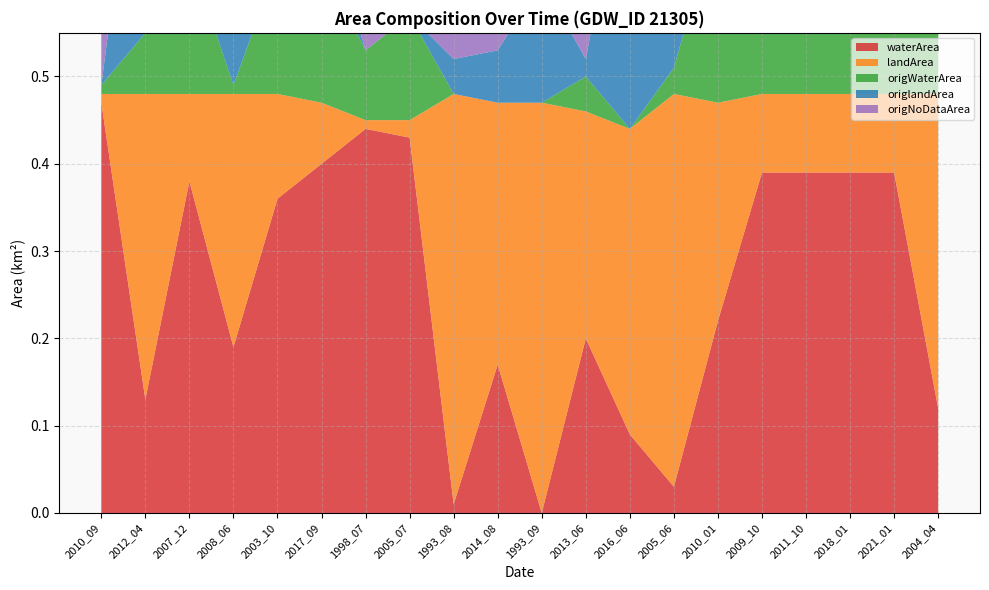

Reading left to right, extract all data points from this chart.

waterArea: 0.5	0.1	0.4	0.2	0.4	0.4	0.4	0.4	0.0	0.2	0.0	0.2	0.1	0.0	0.2	0.4	0.4	0.4	0.4	0.1
landArea: 0.0	0.3	0.1	0.3	0.1	0.1	0.0	0.0	0.5	0.3	0.5	0.3	0.3	0.5	0.2	0.1	0.1	0.1	0.1	0.4
origWaterArea: 0.0	0.1	0.2	0.0	0.1	0.2	0.1	0.1	0.0	0.0	0.0	0.0	0.0	0.0	0.2	0.4	0.4	0.4	0.4	0.1
origlandArea: 0.0	0.3	0.1	0.3	0.1	0.1	0.0	0.0	0.0	0.1	0.1	0.0	0.3	0.5	0.2	0.1	0.1	0.1	0.1	0.4
origNoDataArea: 0.5	0.1	0.2	0.2	0.2	0.2	0.4	0.3	0.4	0.4	0.3	0.4	0.1	0.0	0.0	0.0	0.0	0.0	0.0	0.0